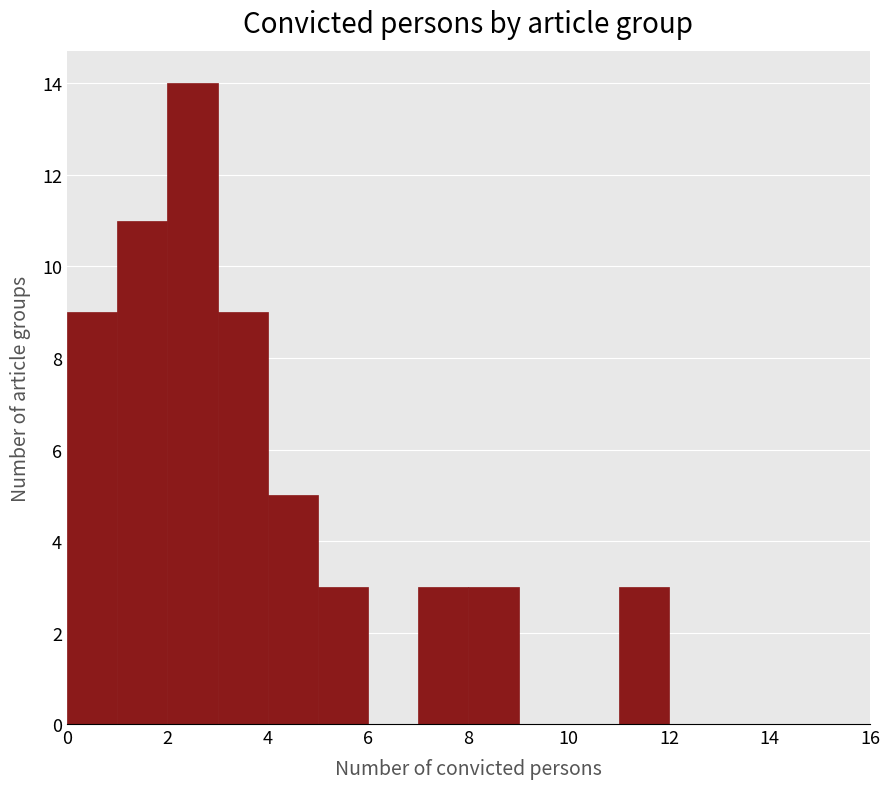

What is the height of the bar covering 4 to 5 on the x-axis? The values are not printed on the chart, so give them approximately, as read against the axis.

5